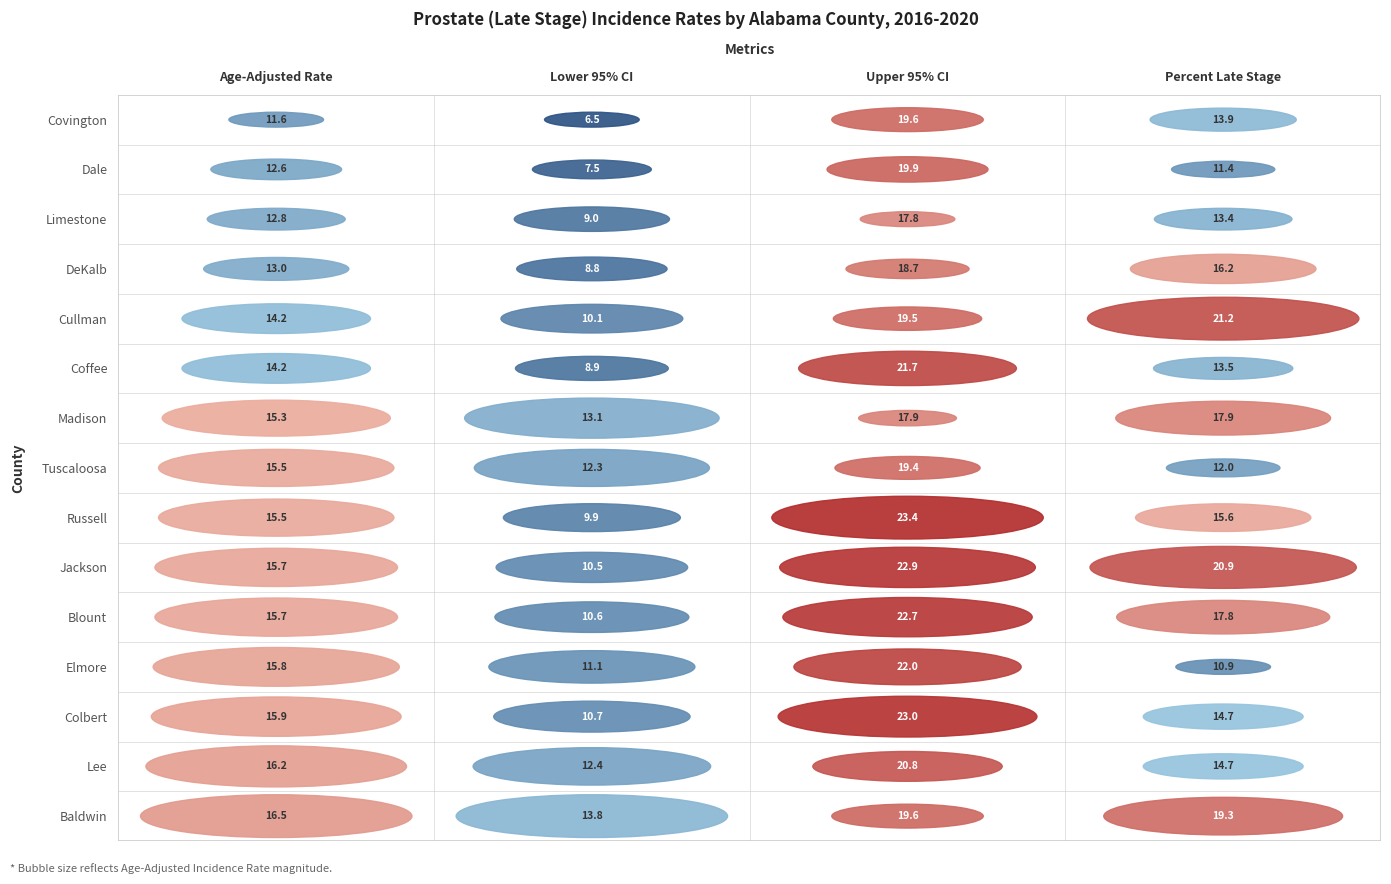

Where is Upper 95% CI nearest to the value 20?

Dale